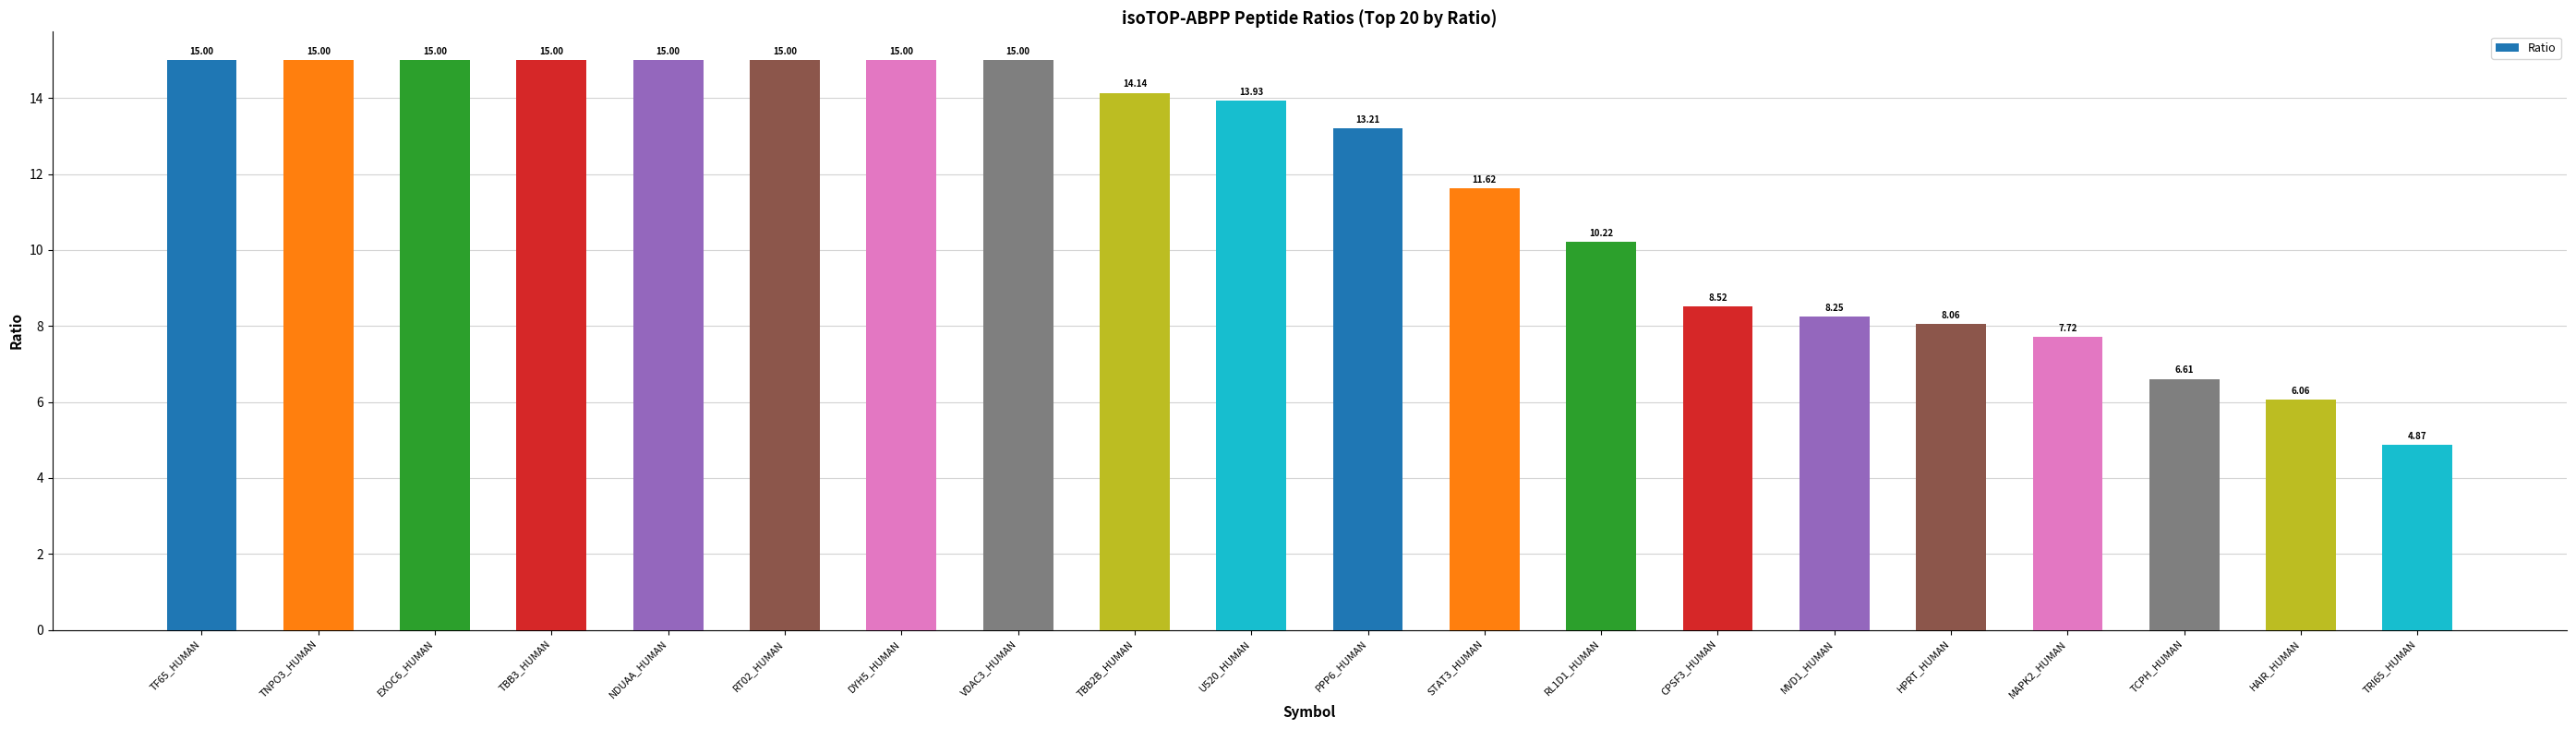

True or false: the data shows 5.1 at TBB3_HUMAN.

False